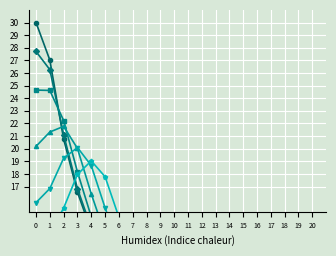

After their last crossing, which series has the higher values: 100 or 400?

400